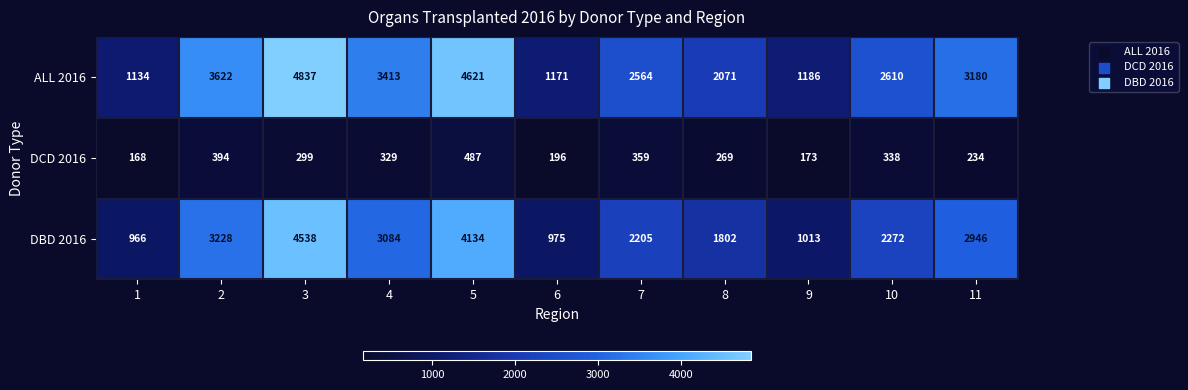

Which series has the widest spread of values?

ALL 2016